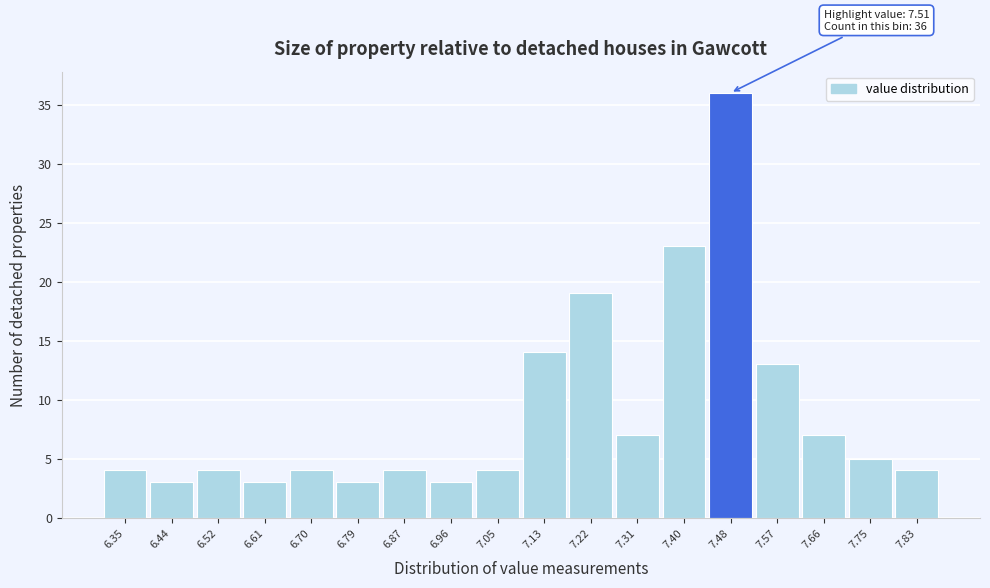

Reading left to right, extract all data points from this chart.

6.35=4	6.44=3	6.52=4	6.61=3	6.70=4	6.79=3	6.87=4	6.96=3	7.05=4	7.13=14	7.22=19	7.31=7	7.40=23	7.48=36	7.57=13	7.66=7	7.75=5	7.83=4